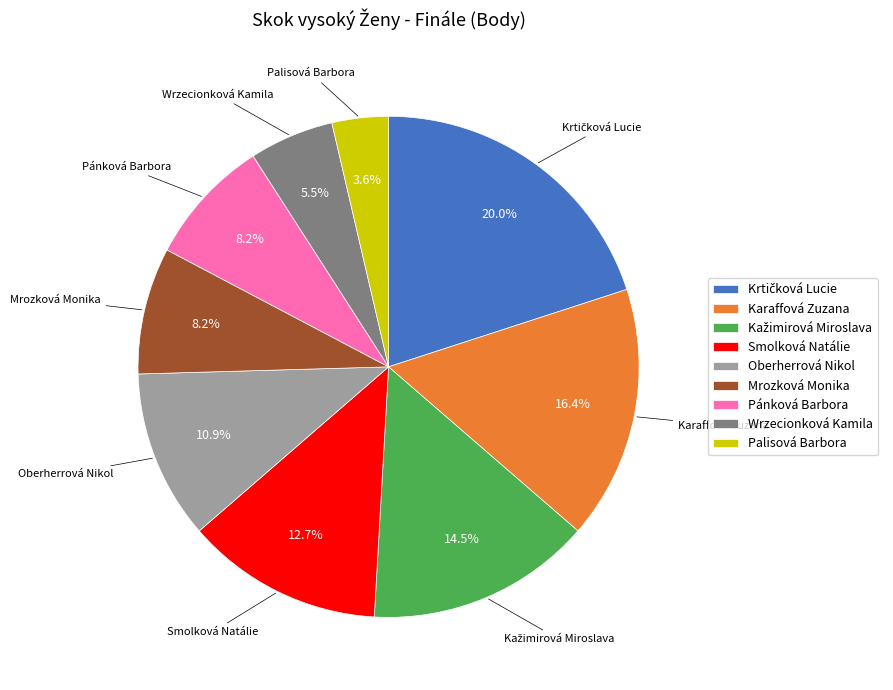

Is there a majority slice in this chart?

No